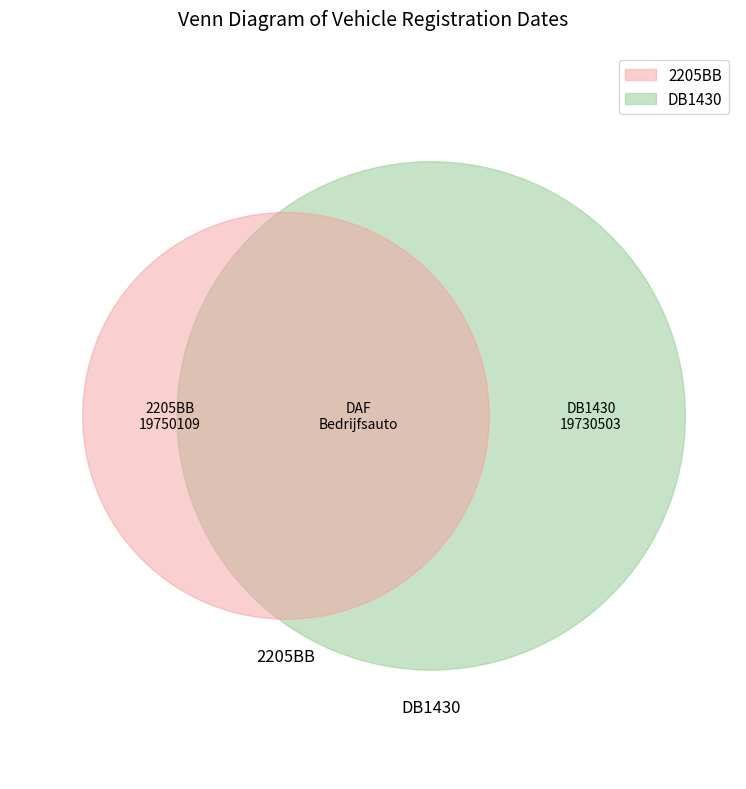

Is there any slice that represents more than half of the pie?

Yes